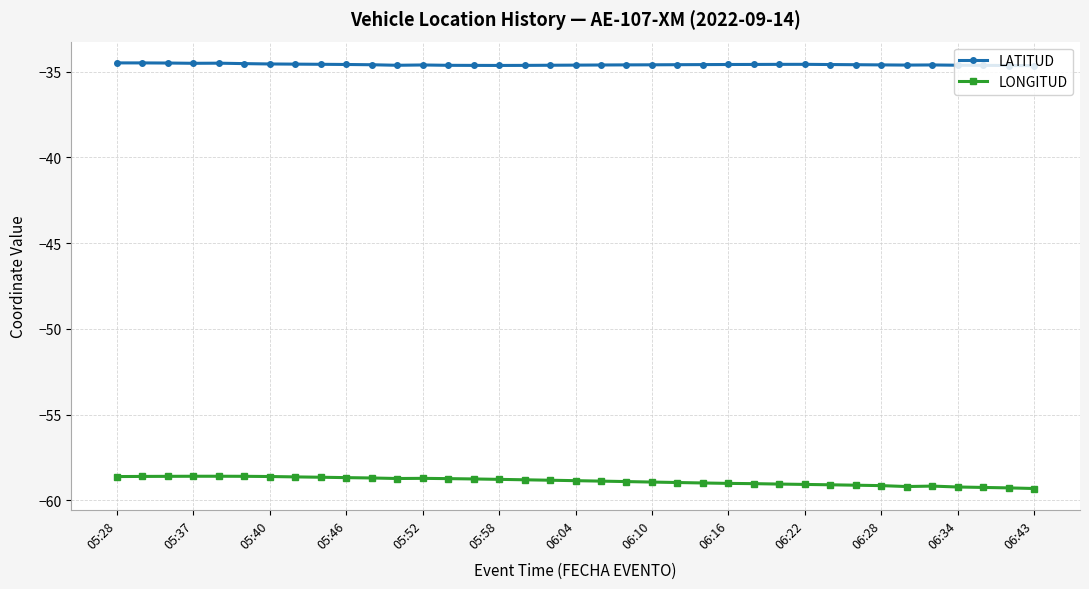

What is the sum of all LONGITUD values?

-2178.5